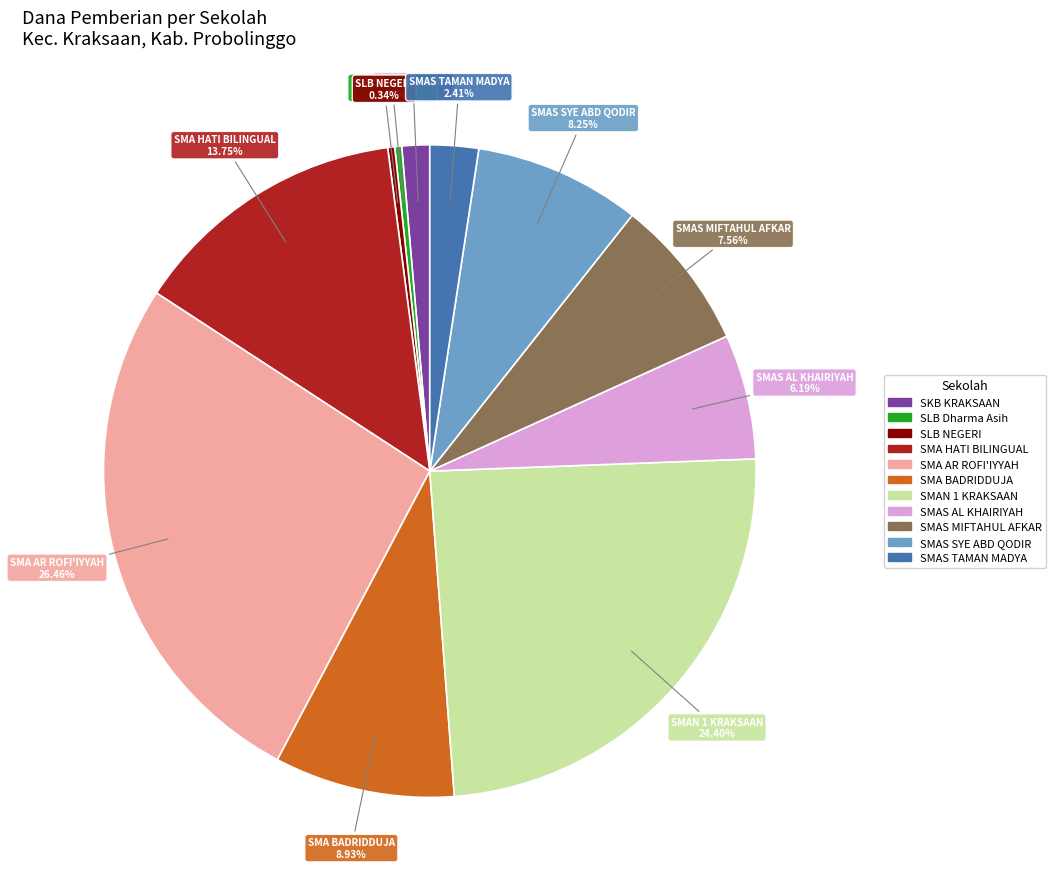

Is there a majority slice in this chart?

No